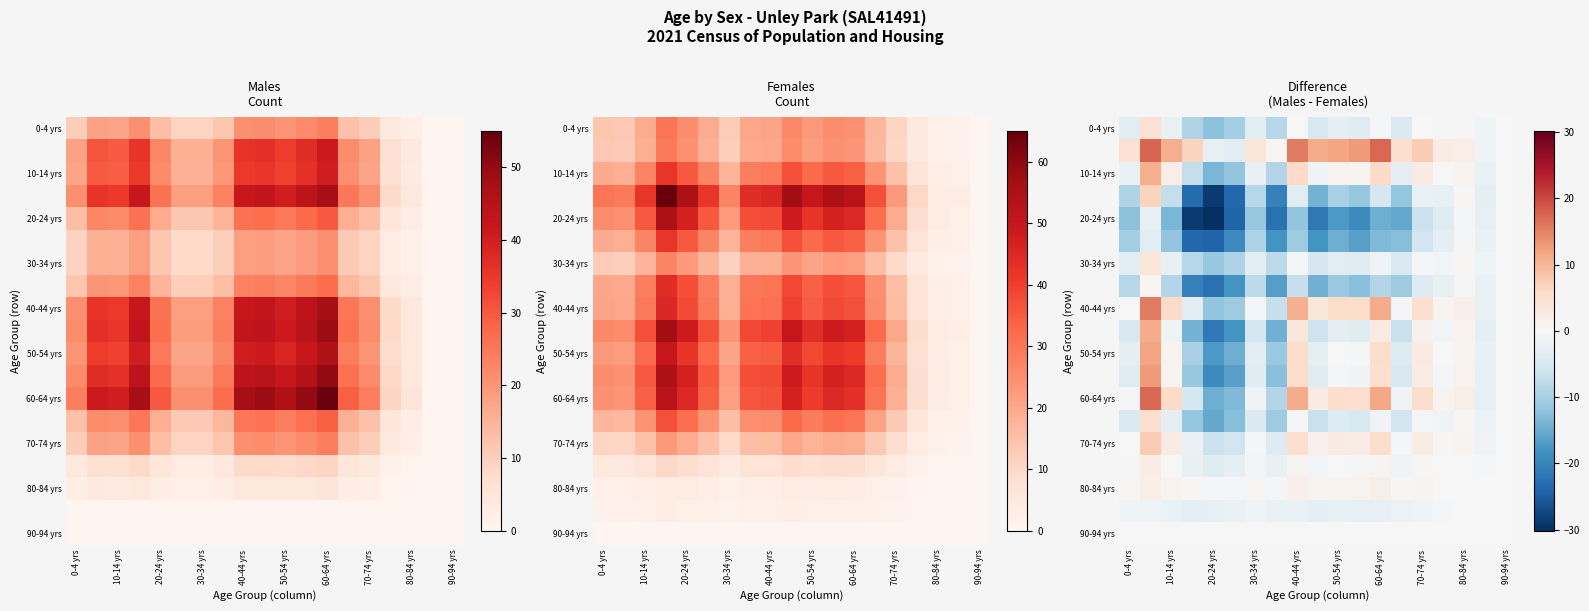

At how many categories does at least one series exceed -22?

19